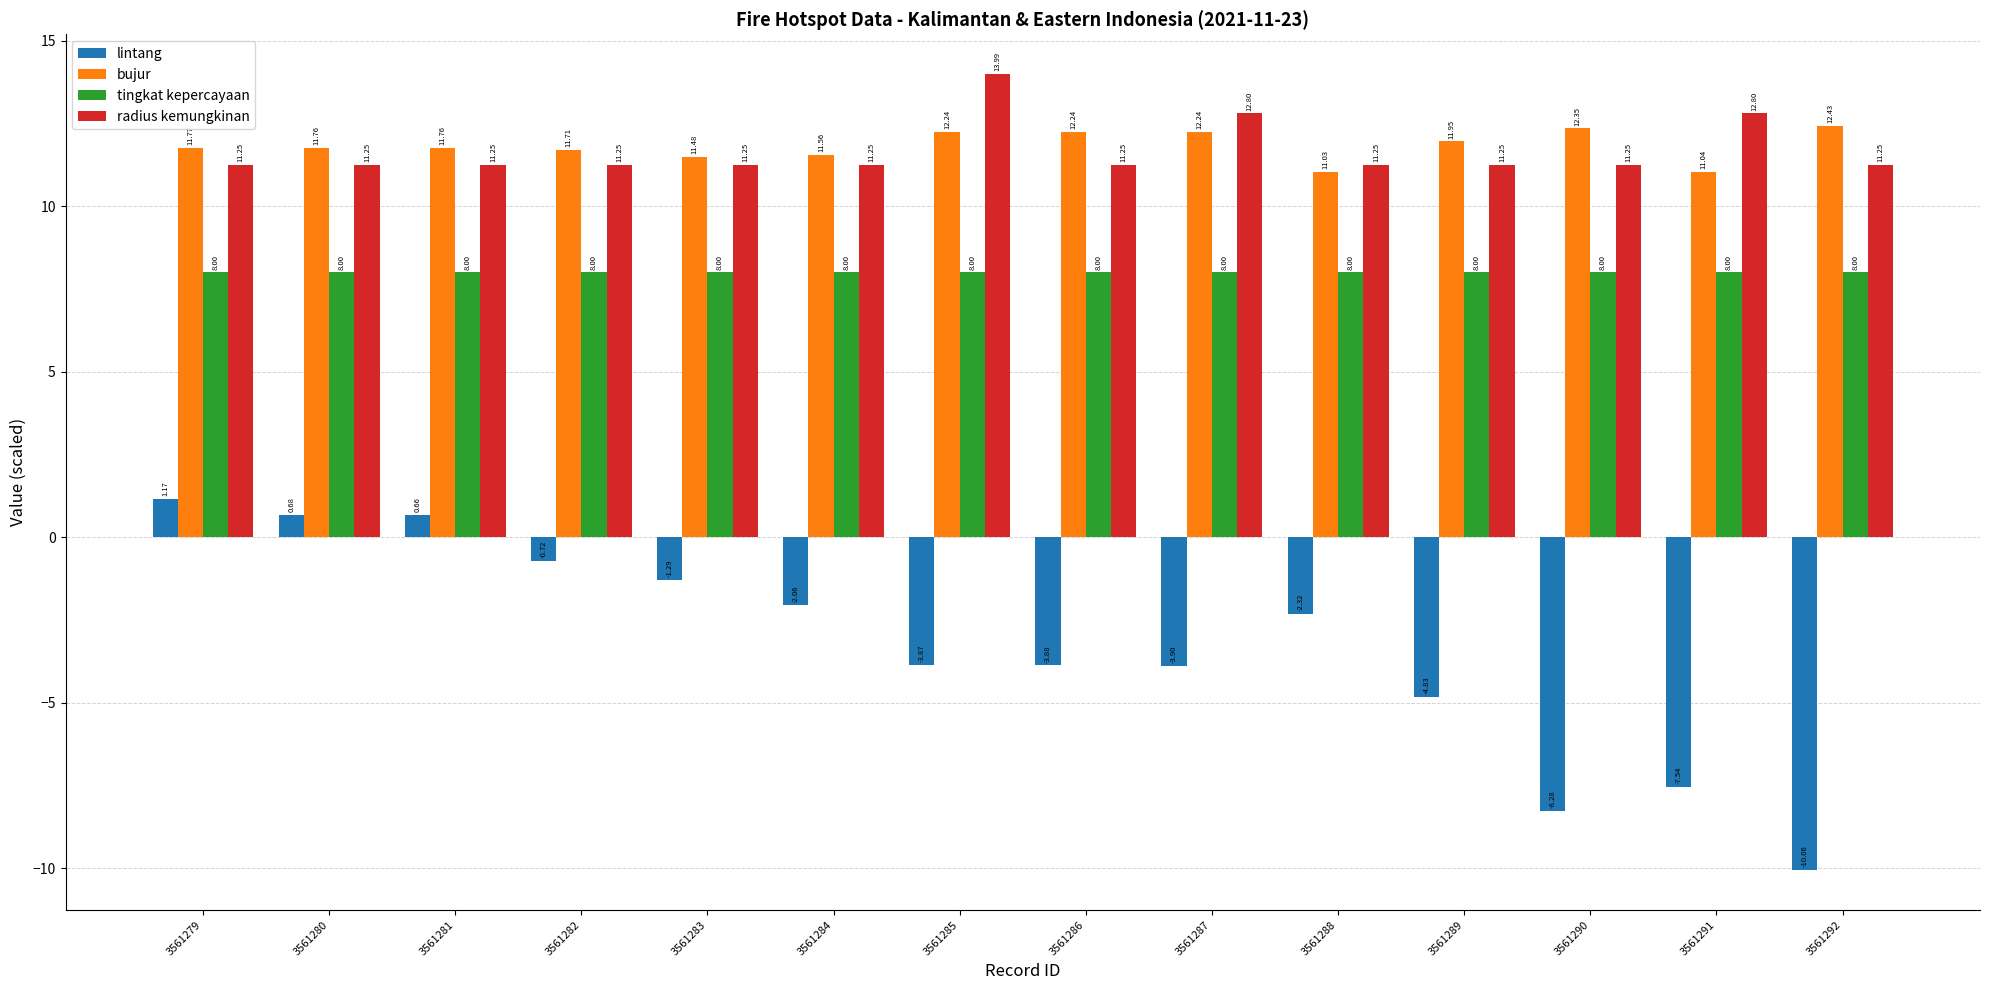

Read the tingkat kepercayaan value at 3561292.

8.0